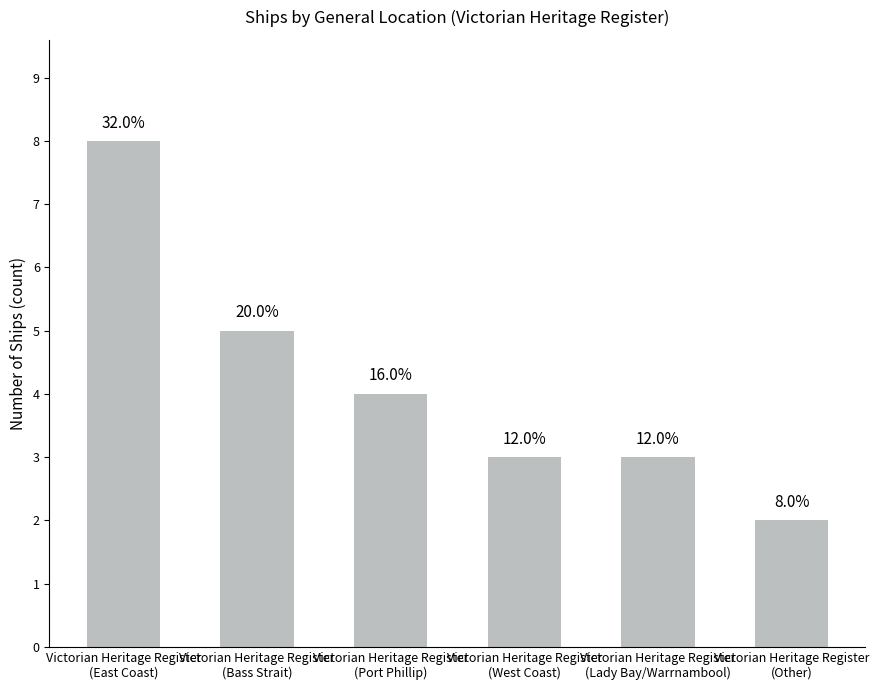

Where is the data nearest to the value 5?

Victorian Heritage Register
(Bass Strait)